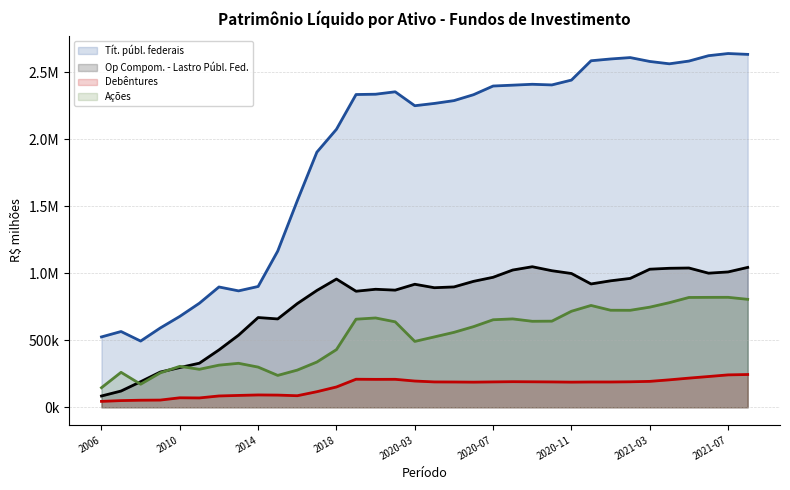

Rank the series by their maximum value, from highest to lowest.

Tít. públ. federais, Op Compom. - Lastro Públ. Fed., Ações, Debêntures